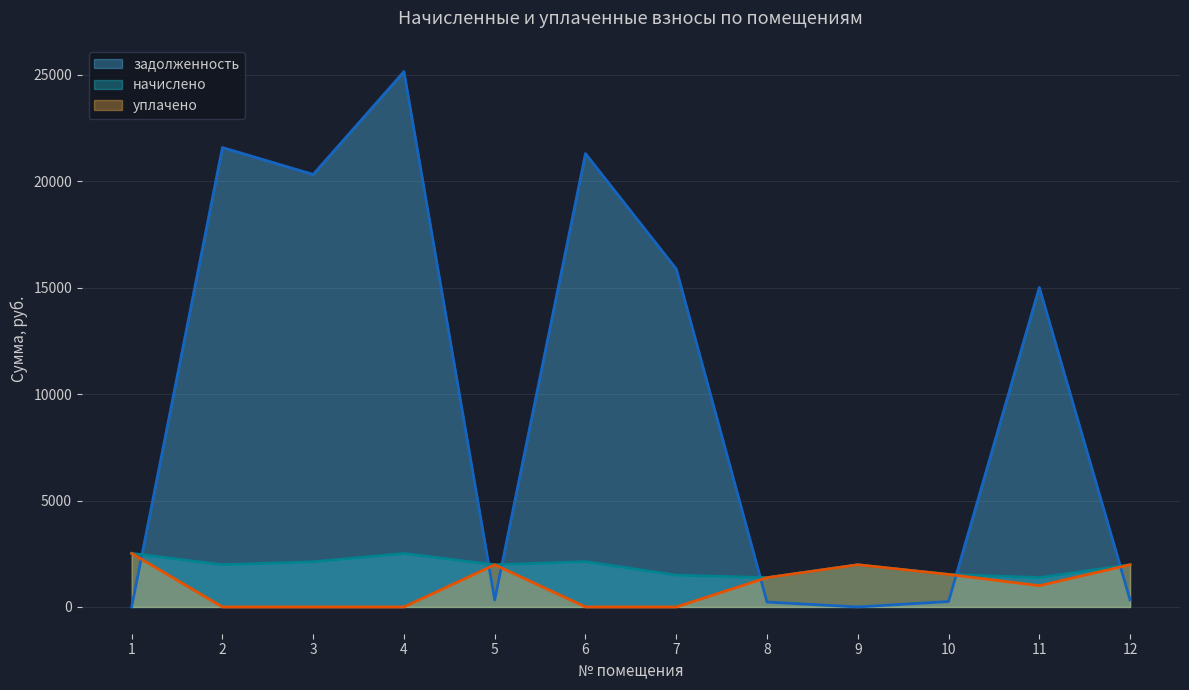

In задолженность, how many points are higher than both neighbors (excluding endpoints)?

4